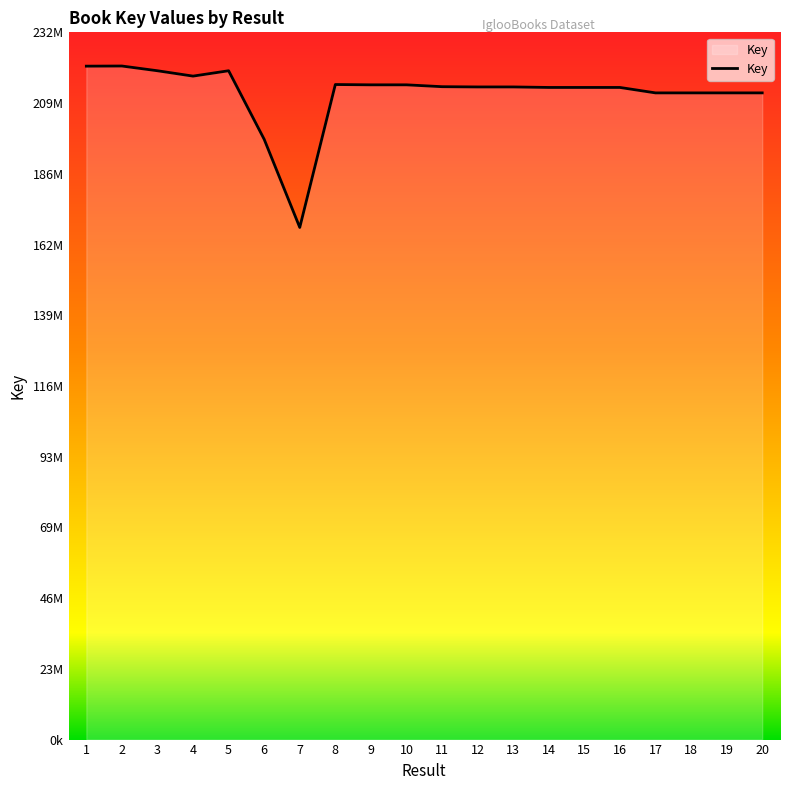

How many interior local valleys (lower than both neighbors) does the data have?

6